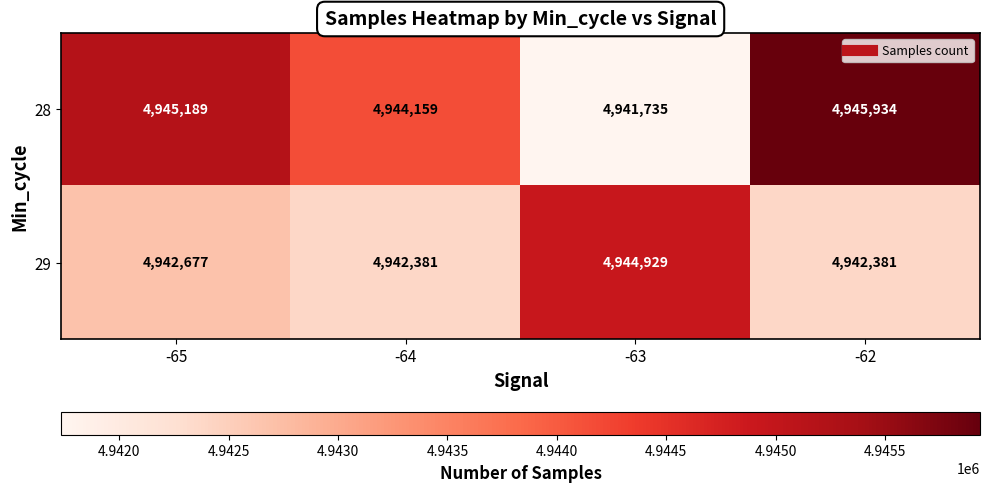

Is it true that 29 equals 6802436 at -65?

False